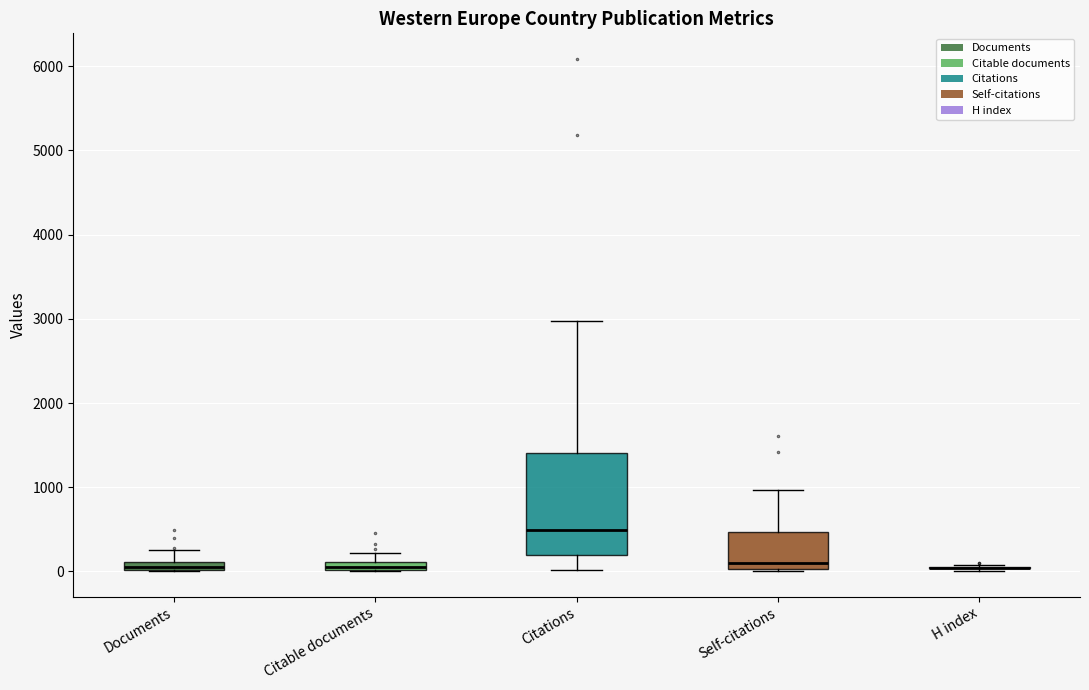

Which box is the tallest, from its lower edge to its upper edge?

Citations